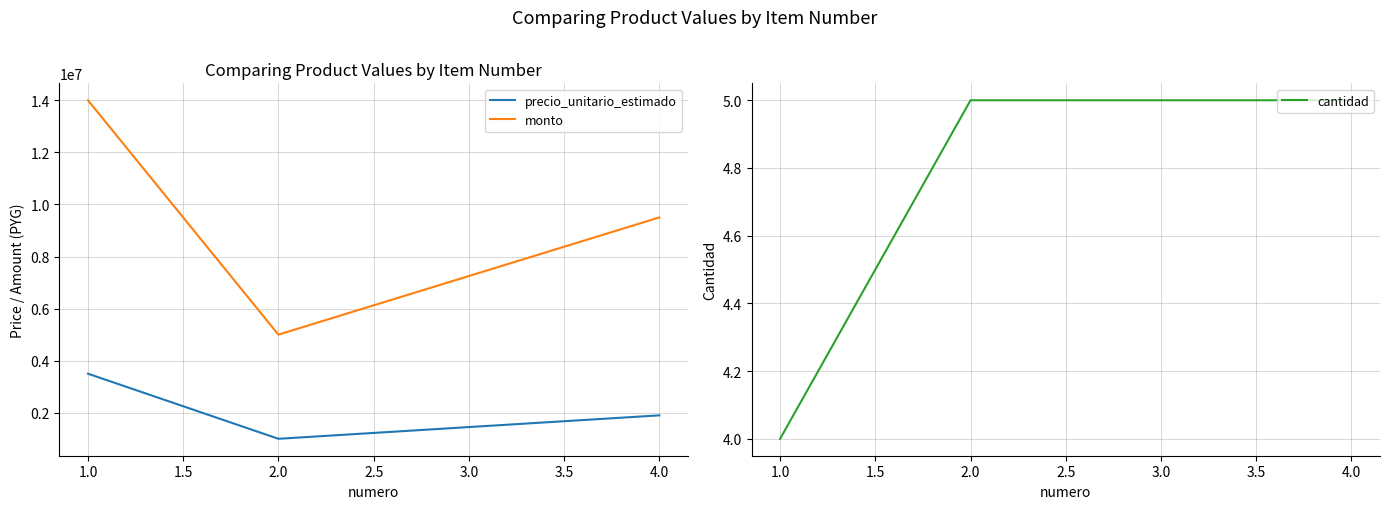

How many distinct data groups are displayed?

3